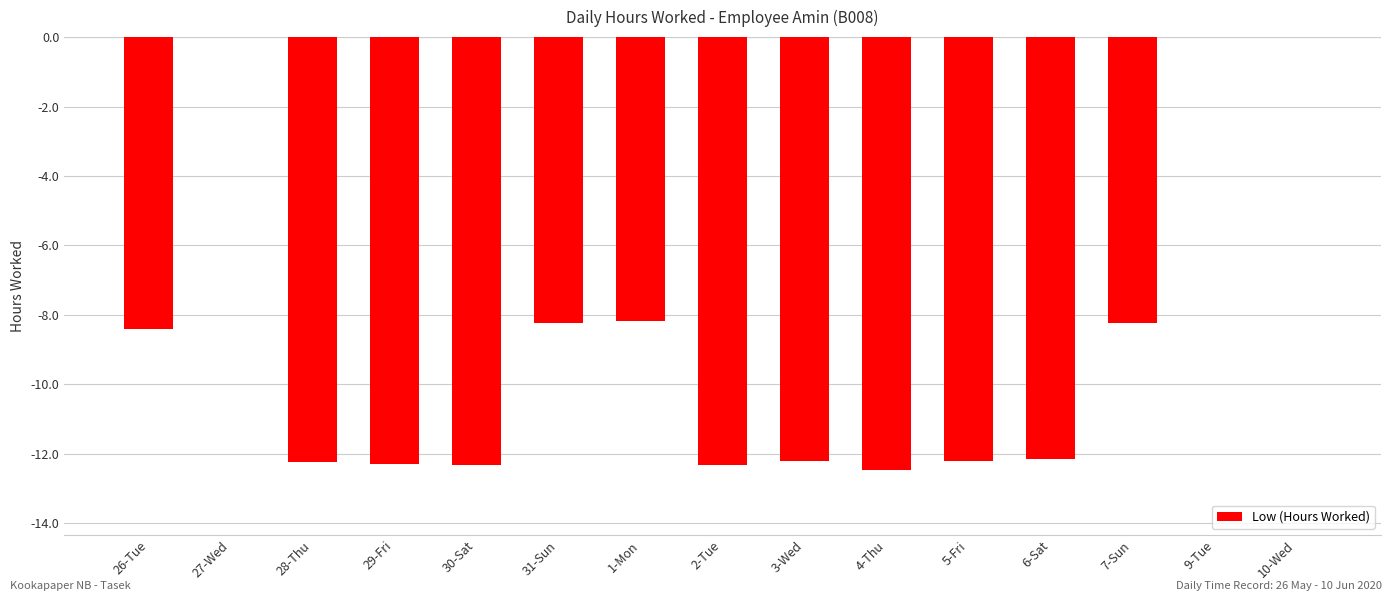

Reading left to right, transcribe all the data shown in this chart.

26-Tue=-8.4	27-Wed=0.0	28-Thu=-12.2	29-Fri=-12.3	30-Sat=-12.3	31-Sun=-8.2	1-Mon=-8.2	2-Tue=-12.3	3-Wed=-12.2	4-Thu=-12.5	5-Fri=-12.2	6-Sat=-12.2	7-Sun=-8.2	9-Tue=0.0	10-Wed=0.0